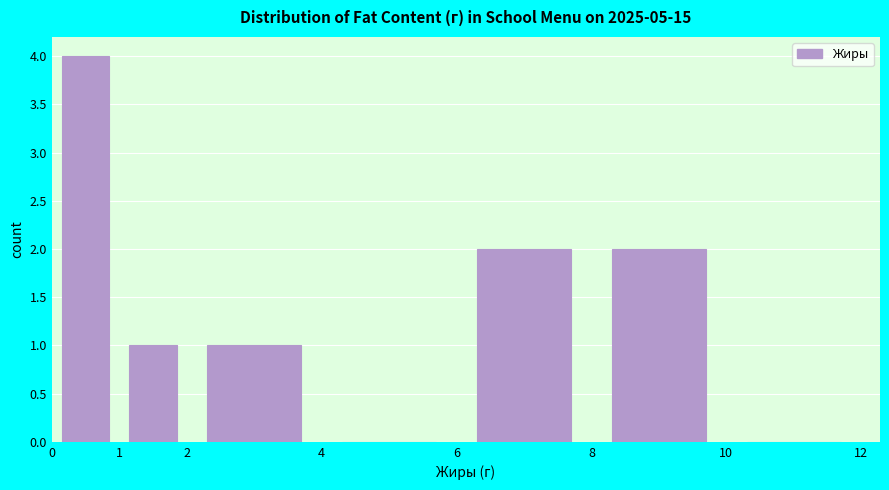

Reading left to right, list every bar in this chart as the range it spans on the x-axis followed by its height. The values are not printed on the chart, so give them approximately, as read against the axis.

0 to 1: 4
1 to 2: 1
2 to 4: 1
4 to 6: 0
6 to 8: 2
8 to 10: 2
10 to 12: 0